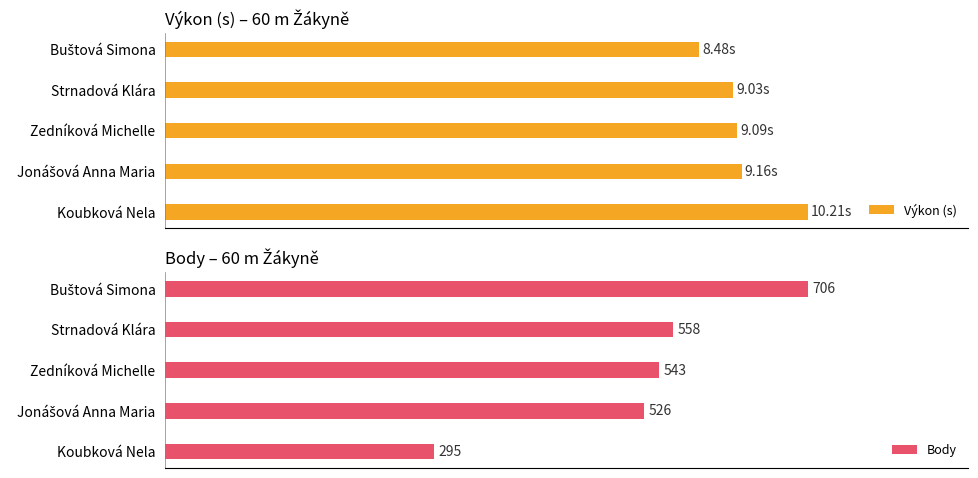

Is it true that Body equals 706.0 at Buštová Simona?

True